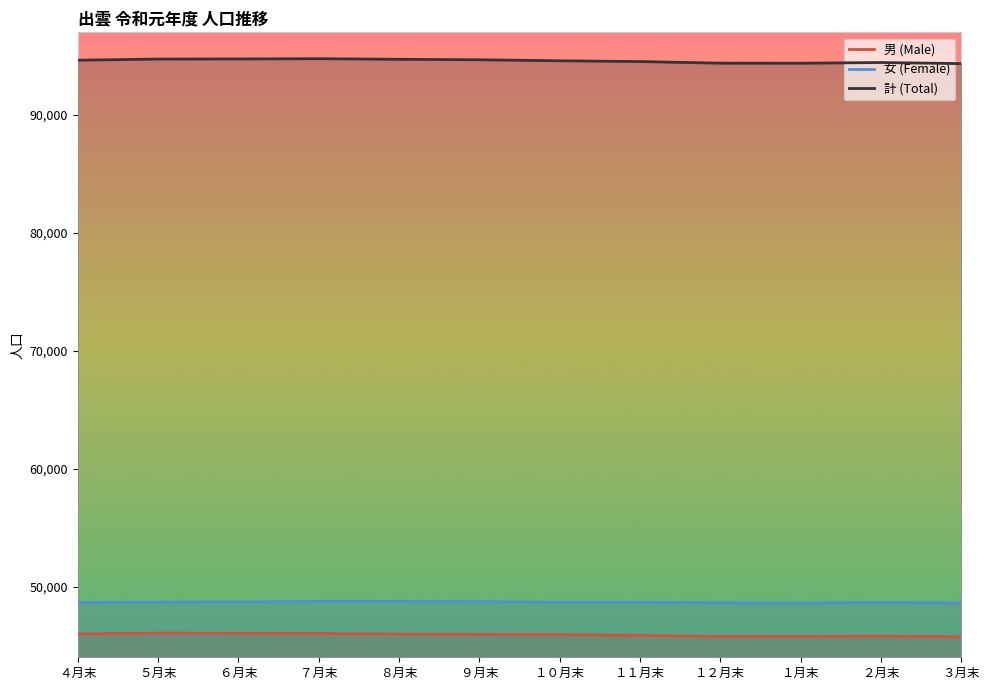

True or false: 男 (Male) and 女 (Female) cross at least once.

False